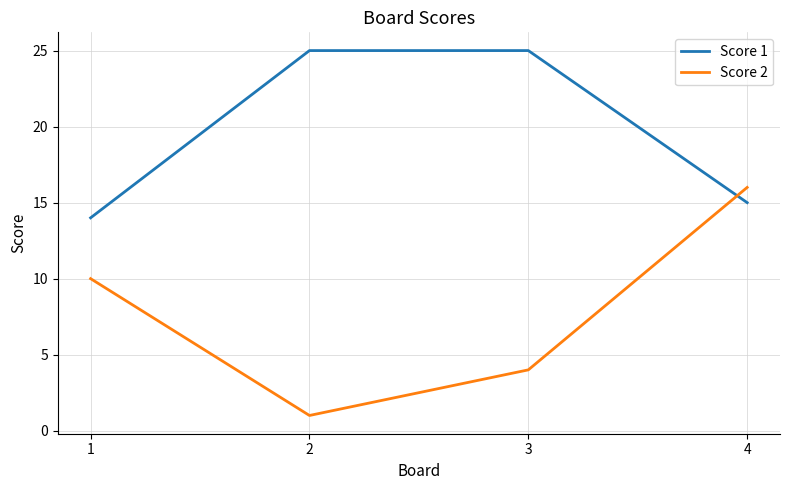

The Score 1 series shows 14 at 1. True or false?

True